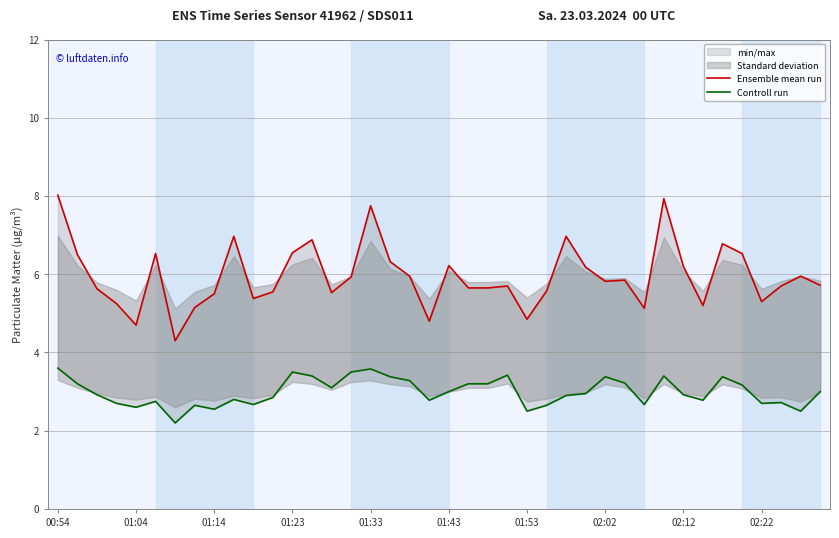

How many lines are shown in the chart?

2